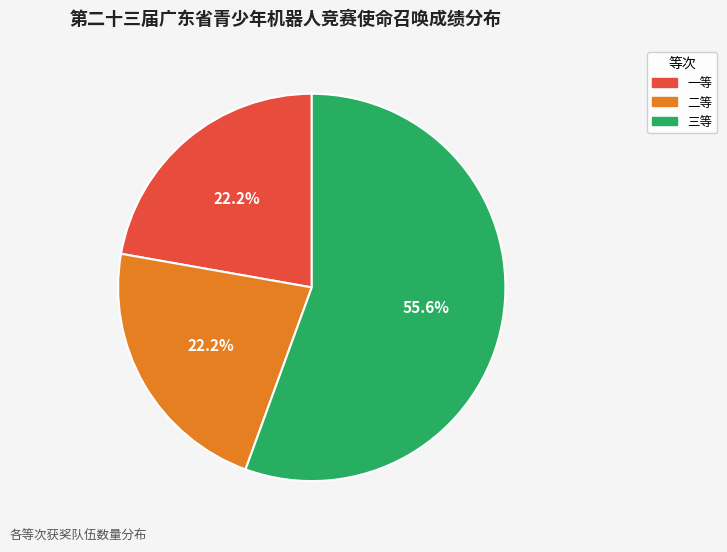

Count the number of slices in the pie.

3